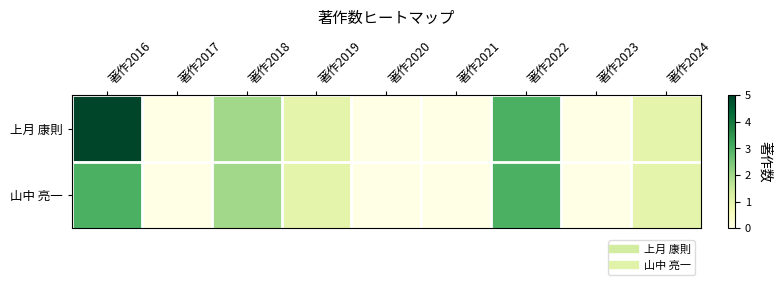

Which series changed the most between 著作2018 and 著作2023?

上月 康則